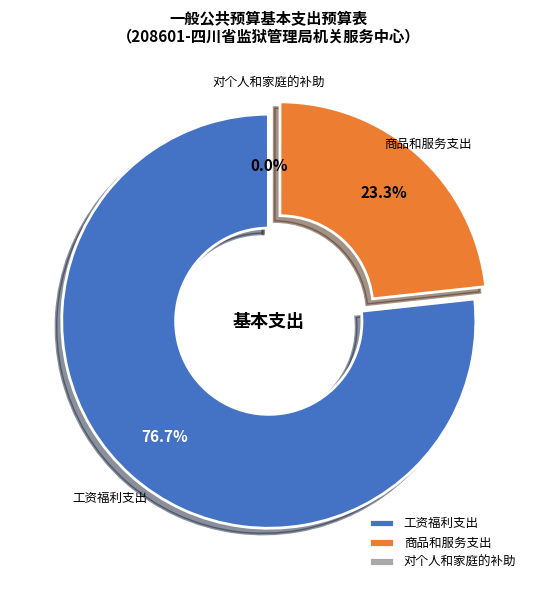

What percentage do 工资福利支出 and 商品和服务支出 together represent?

100.0%